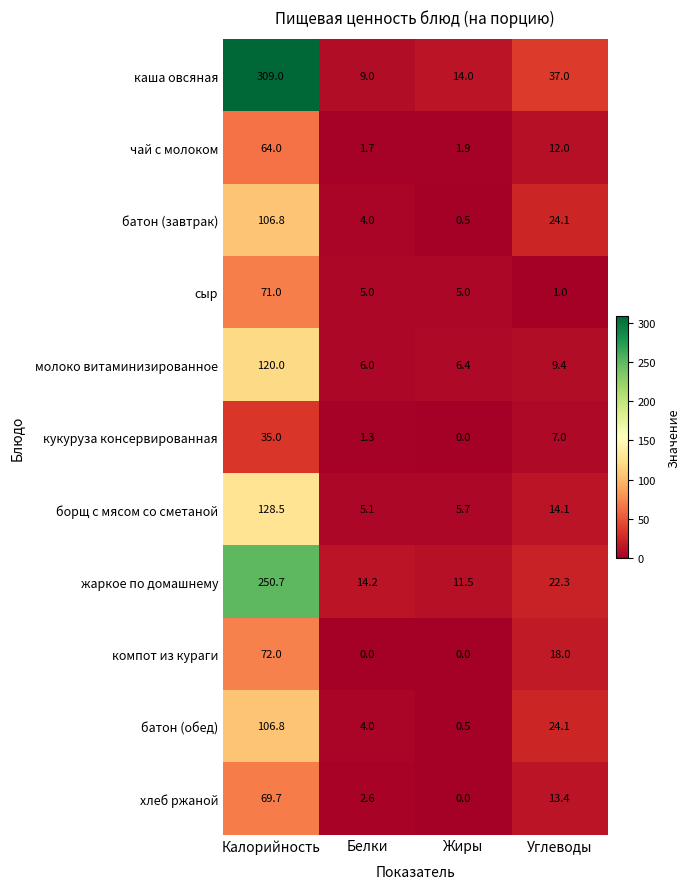

How many data points does each series have?

4